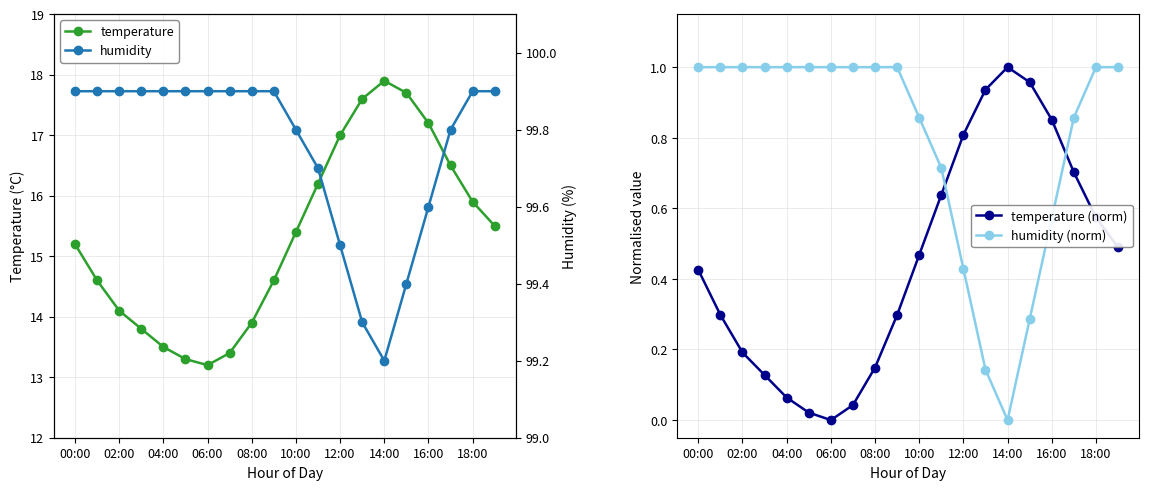

Is it true that temperature equals 3.1 at 04:00?

False